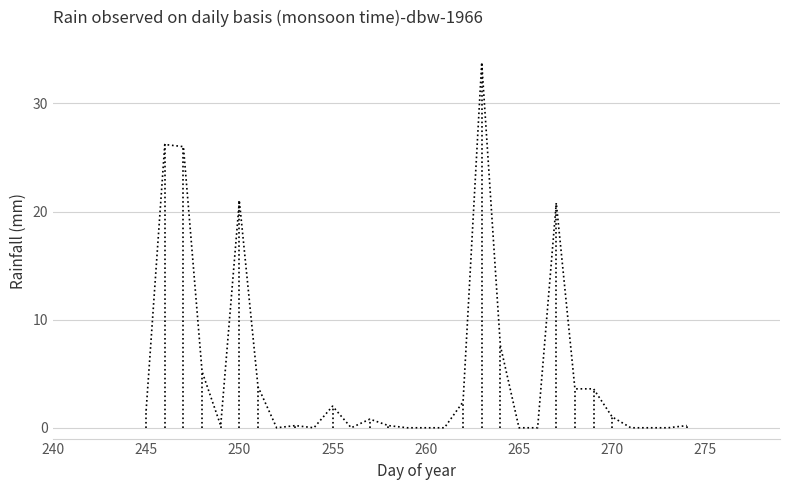

What is the difference between the maximum and minimum values?

33.8